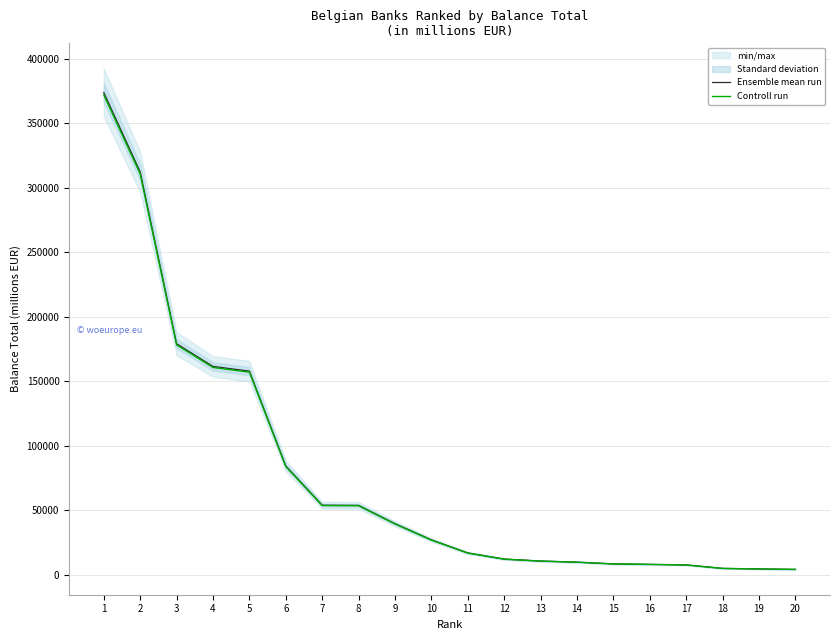

True or false: Controll run has more than 0 interior local peaks.

False